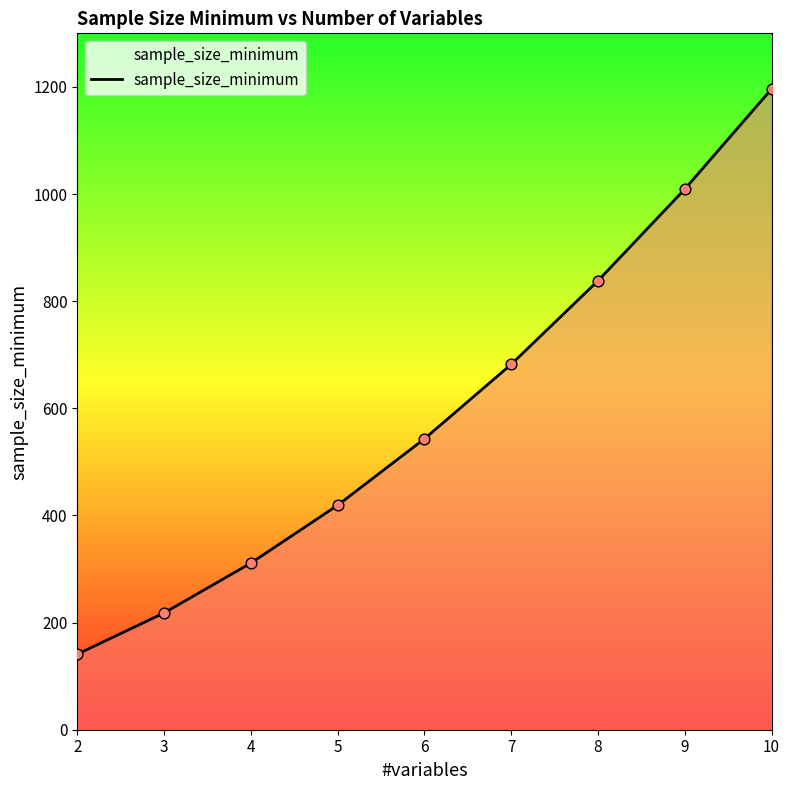

Which has a higher value, 8 or 6?

8